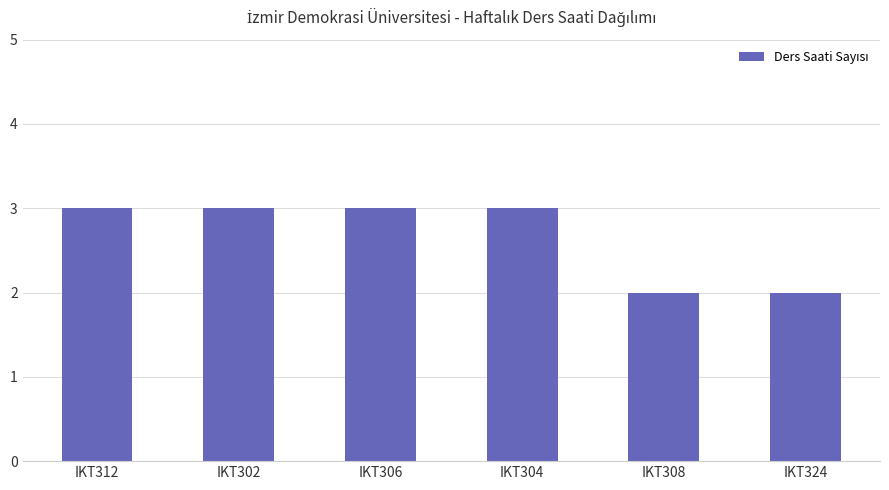

What is the ratio of the value at IKT324 to the value at IKT306?

0.7